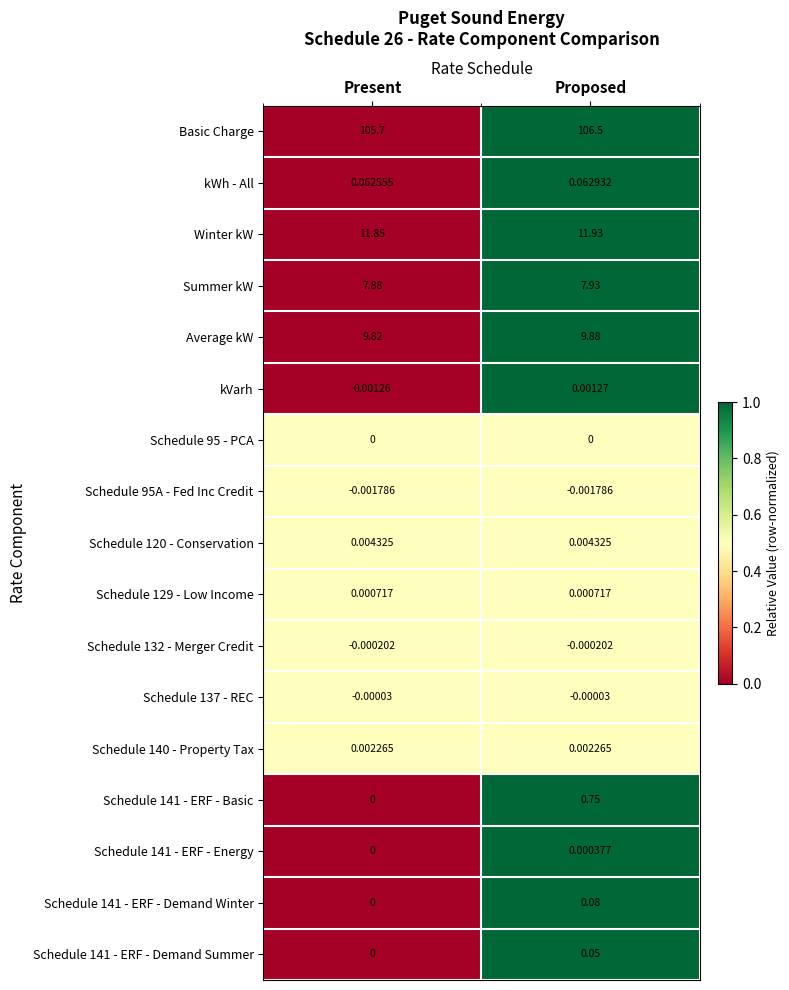

What is the difference between the highest and lowest values at Present?

105.7